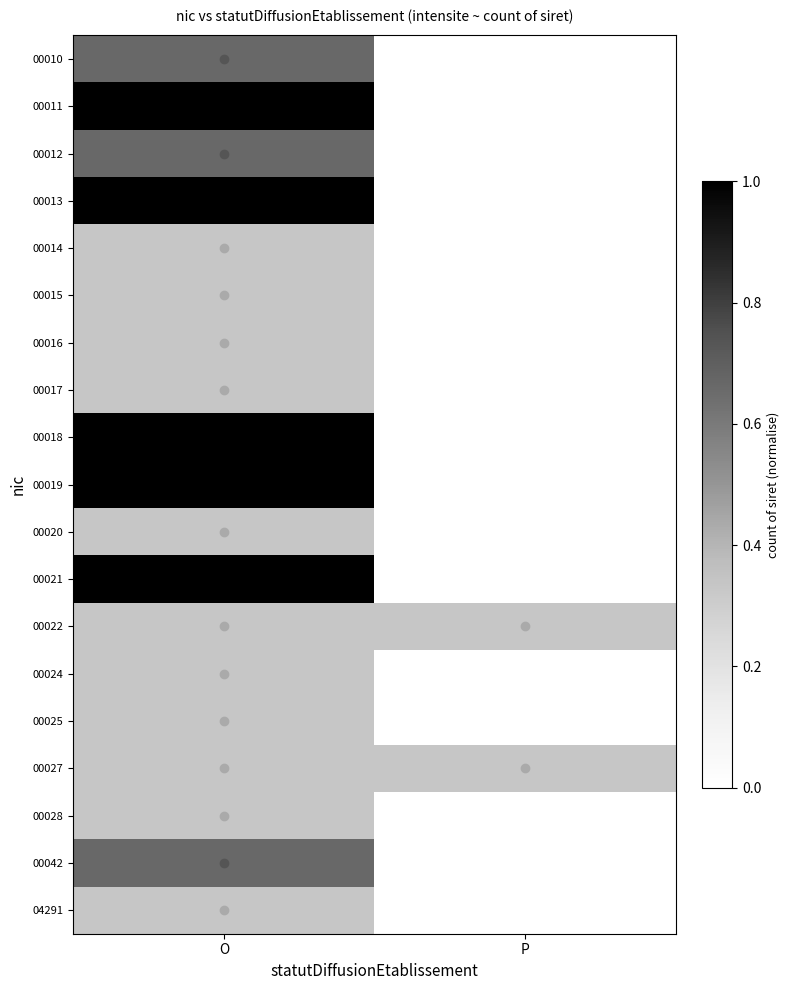

Reading right to left, extract all data points from this chart.

00010: P=0.0	O=0.7
00011: P=0.0	O=1.0
00012: P=0.0	O=0.7
00013: P=0.0	O=1.0
00014: P=0.0	O=0.3
00015: P=0.0	O=0.3
00016: P=0.0	O=0.3
00017: P=0.0	O=0.3
00018: P=0.0	O=1.0
00019: P=0.0	O=1.0
00020: P=0.0	O=0.3
00021: P=0.0	O=1.0
00022: P=0.3	O=0.3
00024: P=0.0	O=0.3
00025: P=0.0	O=0.3
00027: P=0.3	O=0.3
00028: P=0.0	O=0.3
00042: P=0.0	O=0.7
04291: P=0.0	O=0.3